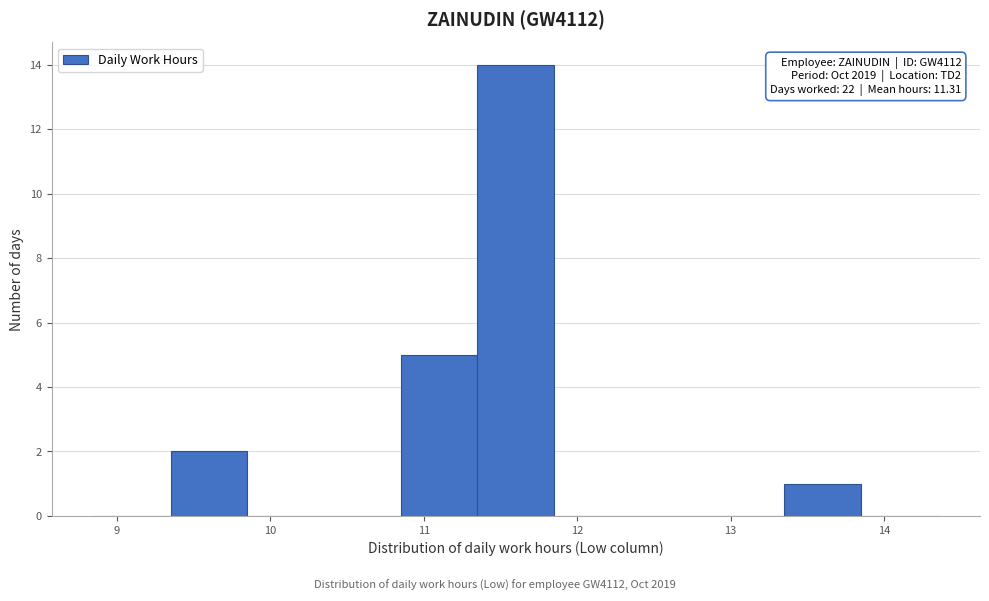

Over which range of the x-axis is the bar tallest?

11.35 to 11.85